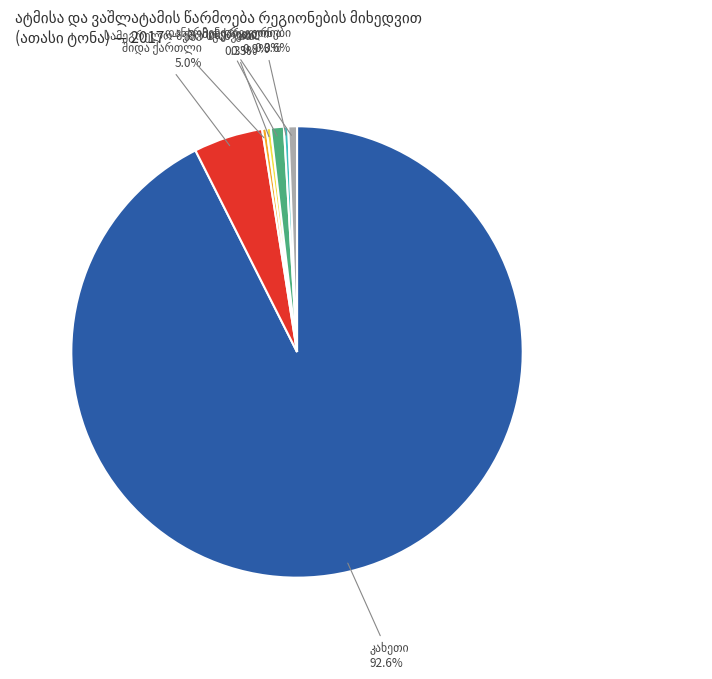

How many slices are in this pie chart?

7